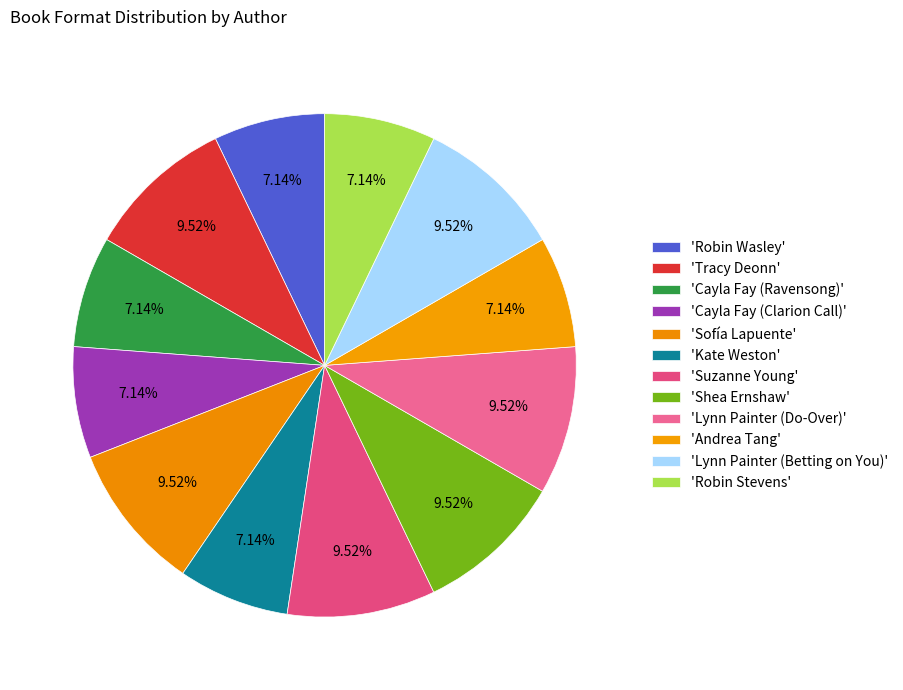

Count the number of slices in the pie.

12